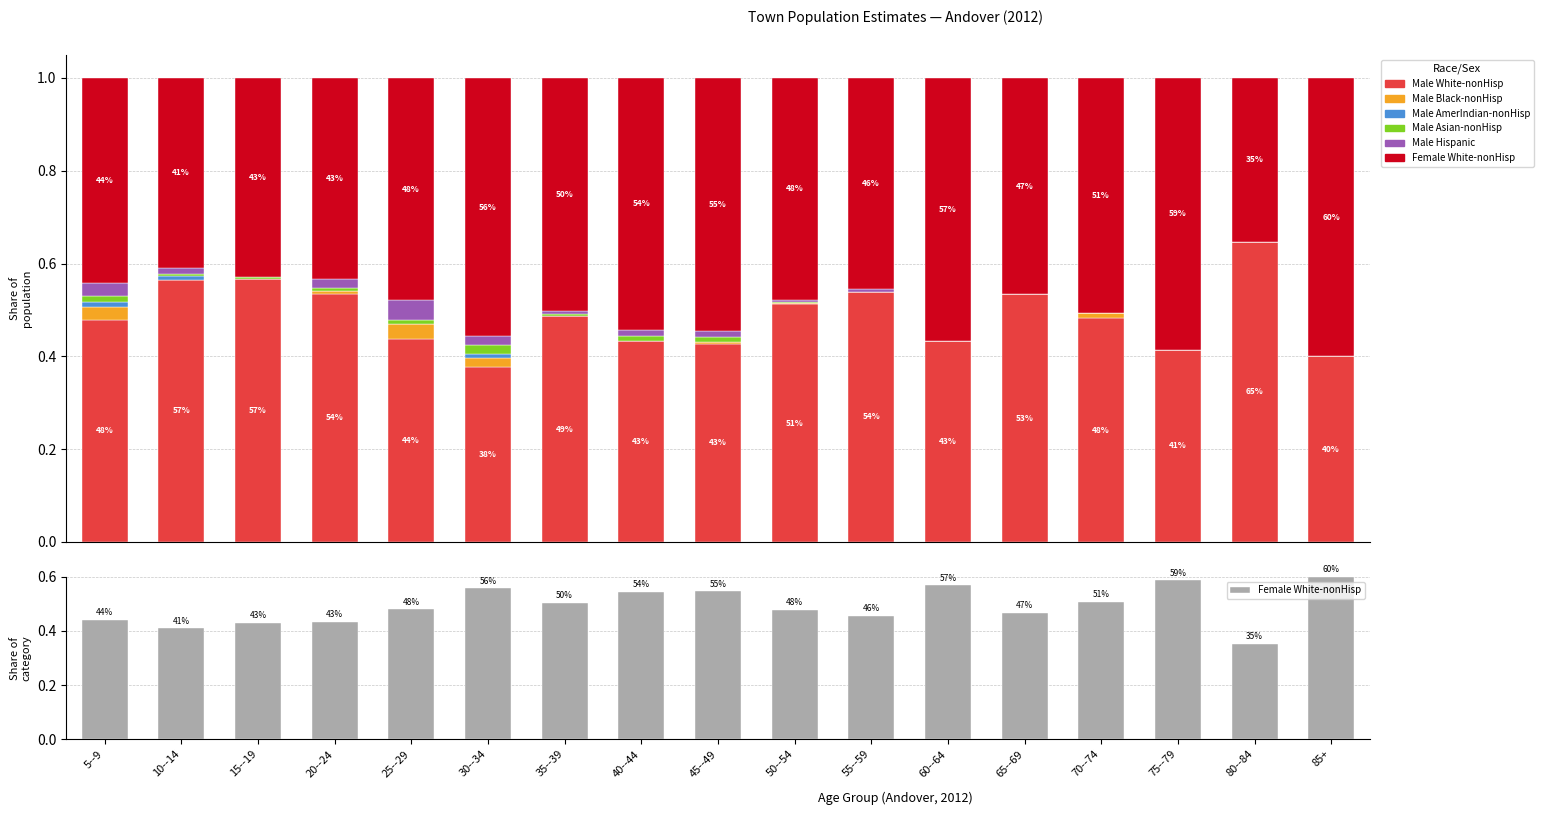

What is the difference between the highest and lowest values at 75--79?

0.6